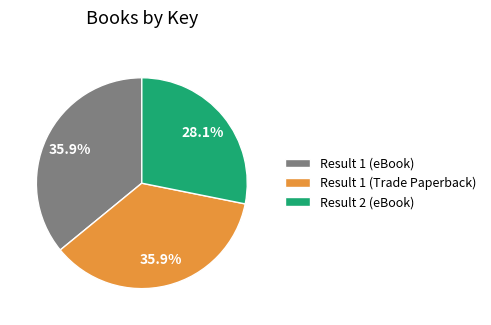

How many segments does this pie chart have?

3